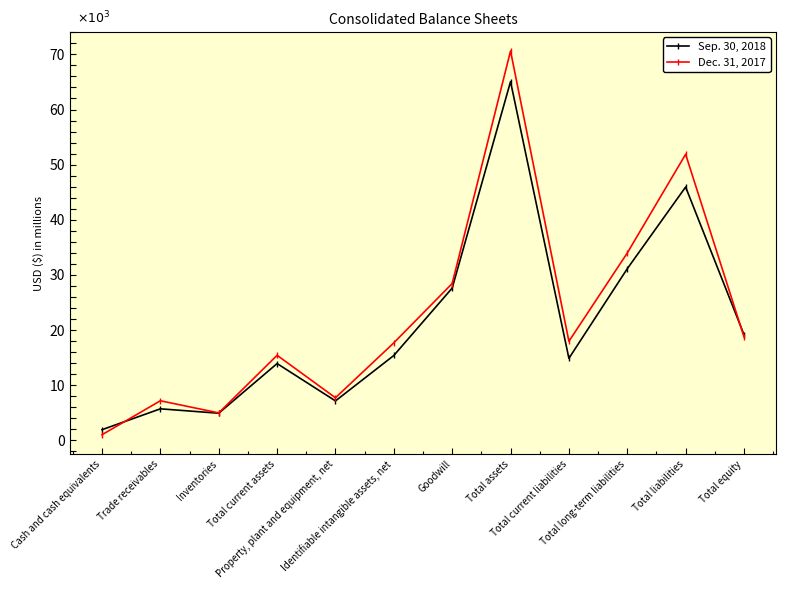

What are all the series names shown in the legend?

Sep. 30, 2018, Dec. 31, 2017